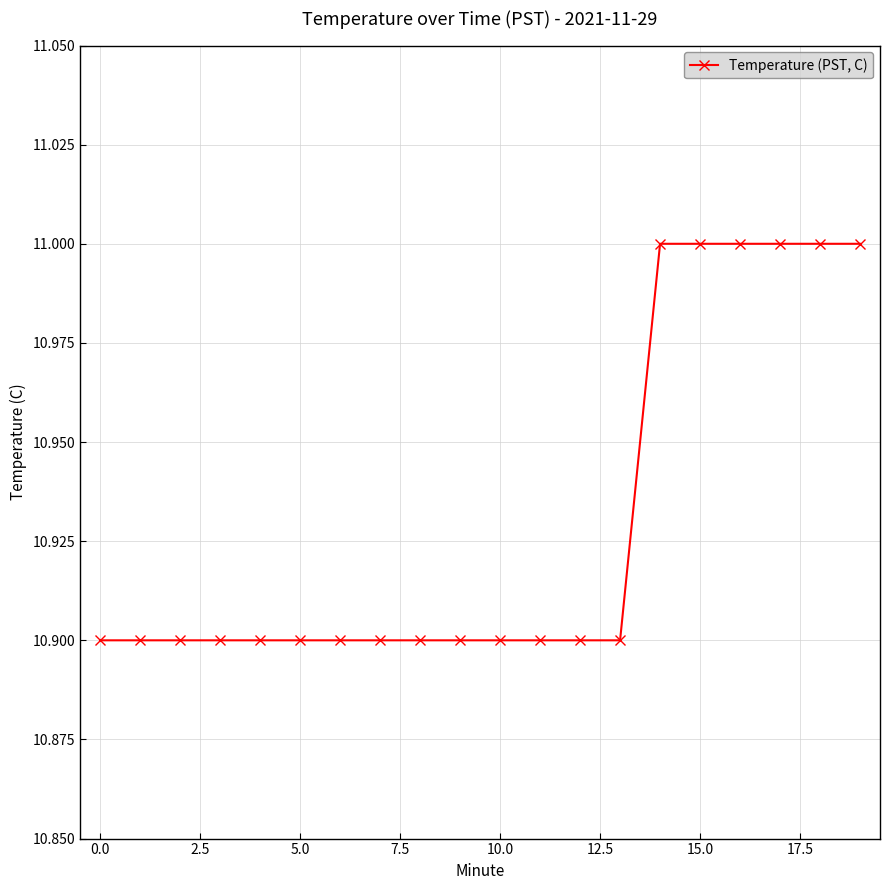

What is the value of the 11th point from the left?

10.9